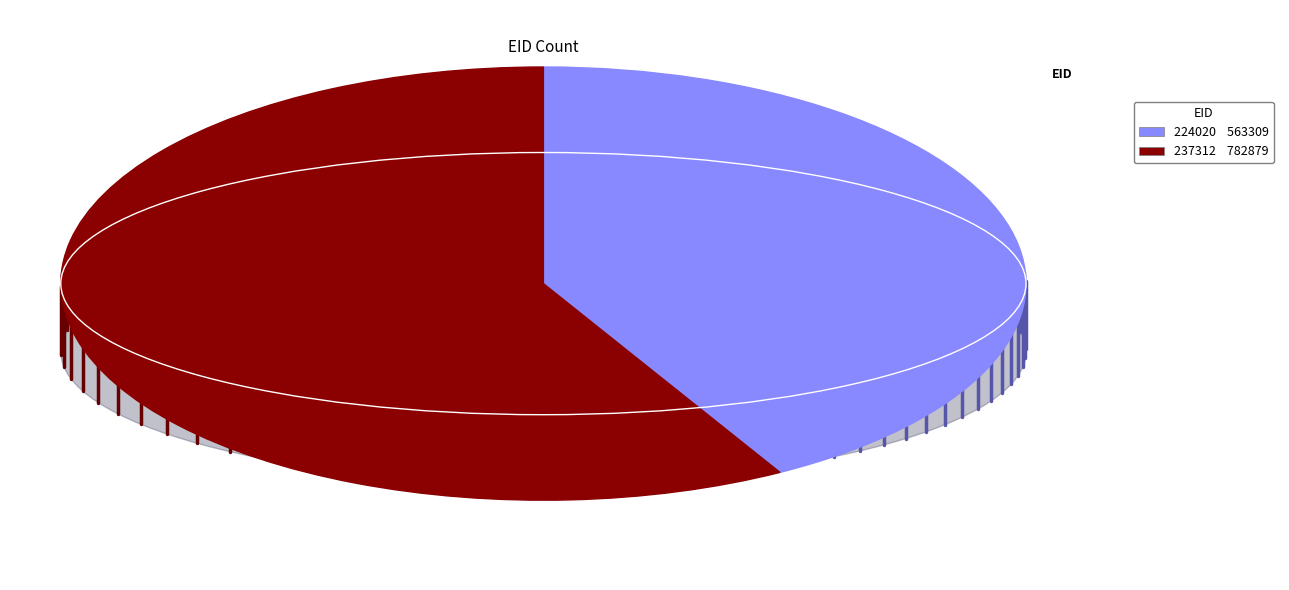

Which slice is the smallest?

224020